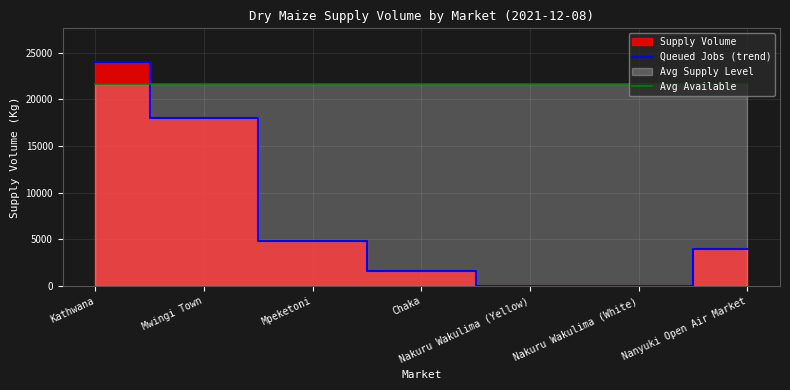

What is the label of the 6th point from the right?

Mwingi Town